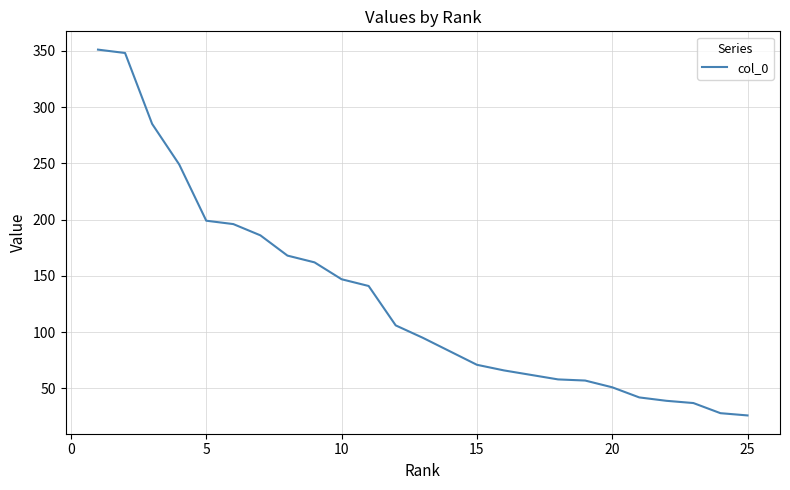

True or false: there are more than 1 points higher than both neighbors.

False